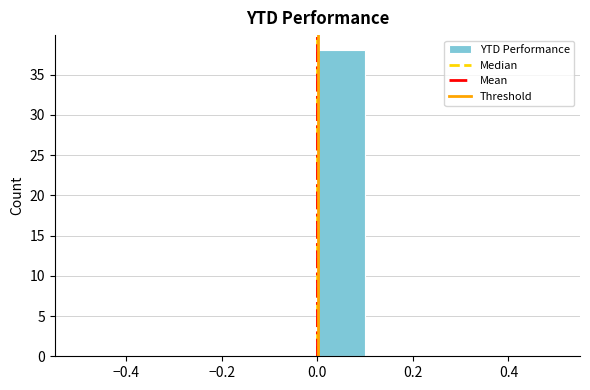

Over which range of the x-axis is the bar tallest?

0.0 to 0.1